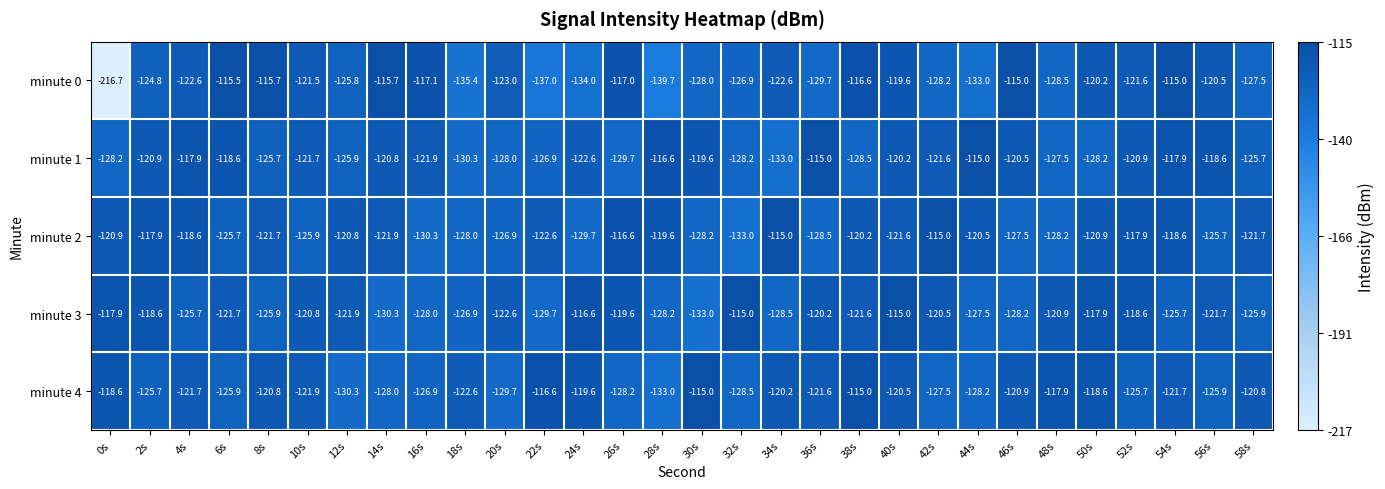

Which series has the largest total across all categories?

minute 2